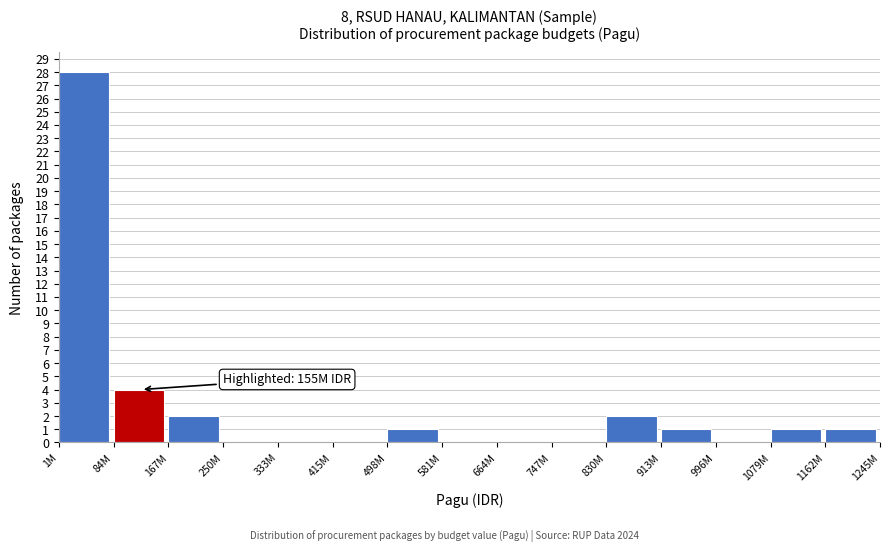

Reading right to left, what are all the values shown in this chart?

1162M=1	1079M=1	996M=0	913M=1	830M=2	747M=0	664M=0	581M=0	498M=1	415M=0	333M=0	250M=0	167M=2	84M=4	1M=28